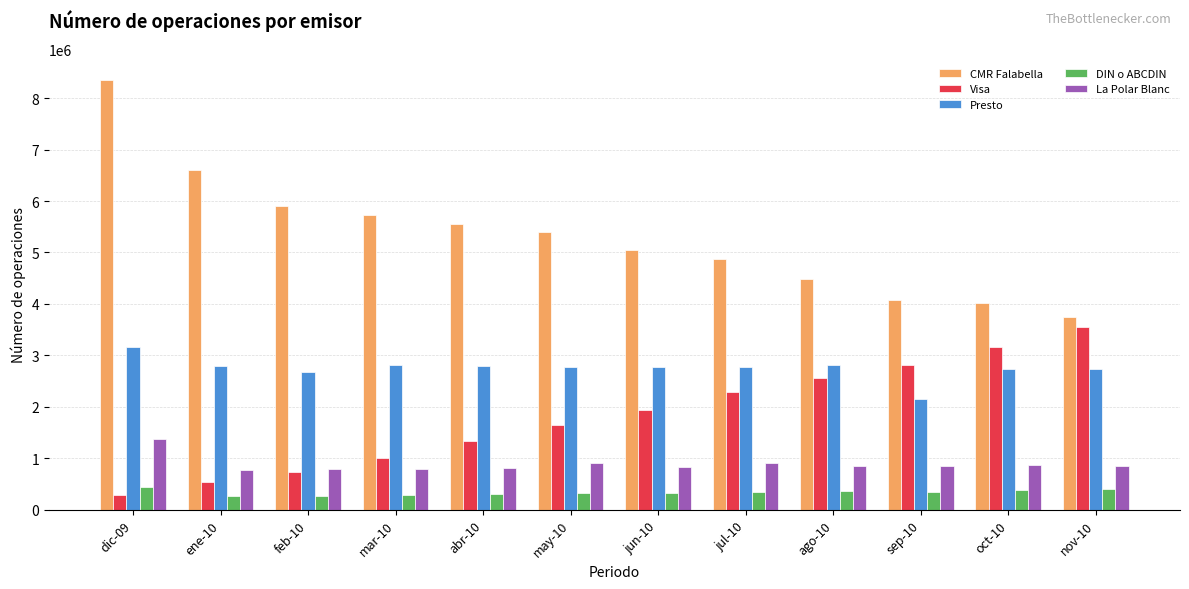

List the series in order of their peak value, highest first.

CMR Falabella, Visa, Presto, La Polar Blanc, DIN o ABCDIN